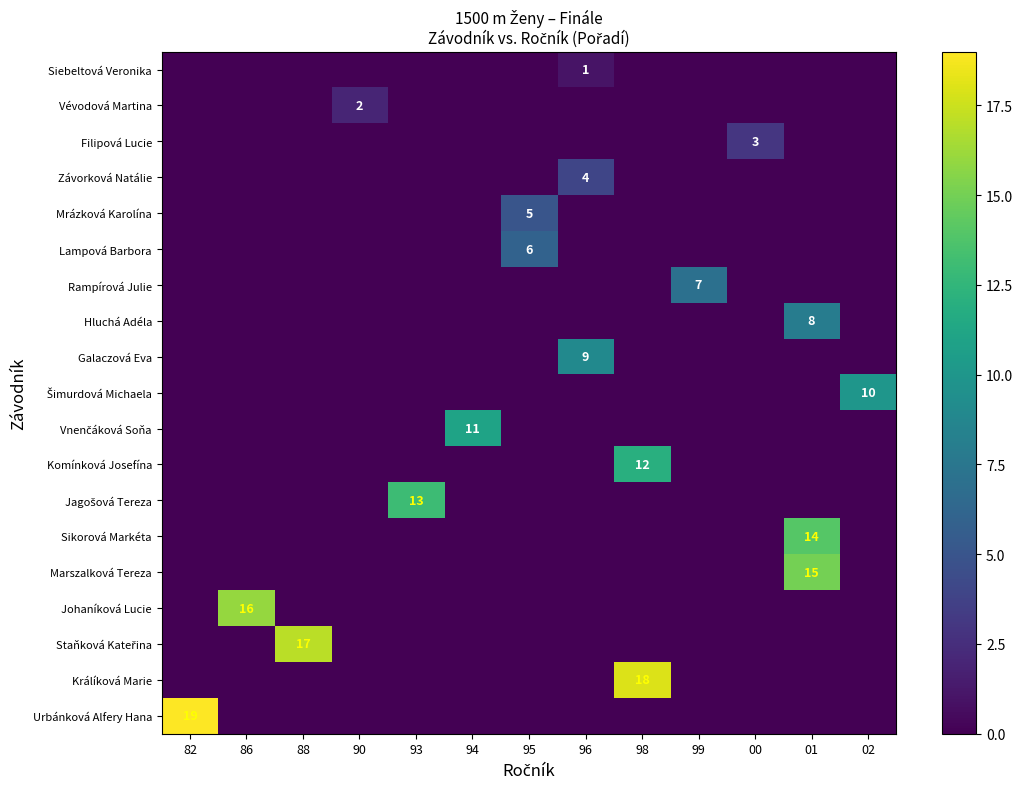

Which series has the largest total across all categories?

Urbánková Alfery Hana